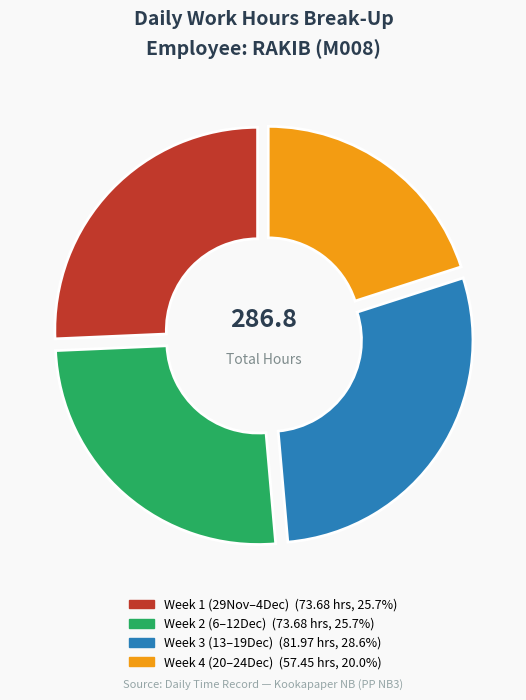

Does any single category account for the majority?

No